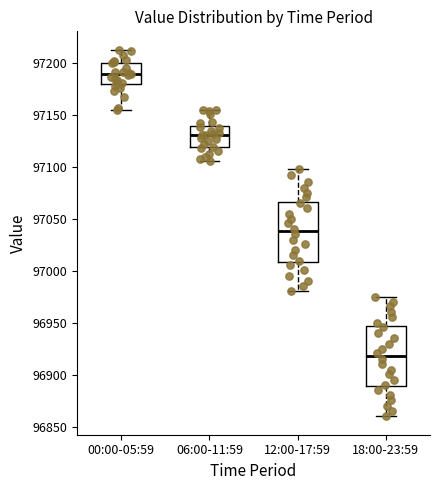

Reading left to right, transcribe this box plot: for each box, give where its median line is, the range the box spans, and where its two whiskers end, as read against the y-axis. The values are not printed on the chart, so give them approximately, as read against the axis.

00:00-05:59: median 97190, box 97180 to 97200, whiskers 97155 to 97215
06:00-11:59: median 97130, box 97120 to 97140, whiskers 97105 to 97155
12:00-17:59: median 97040, box 97010 to 97065, whiskers 96980 to 97100
18:00-23:59: median 96920, box 96890 to 96945, whiskers 96860 to 96975